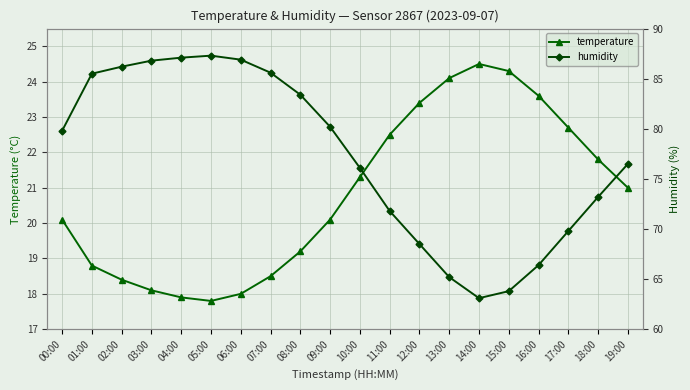

Rank the series by their average value, from highest to lowest.

humidity, temperature